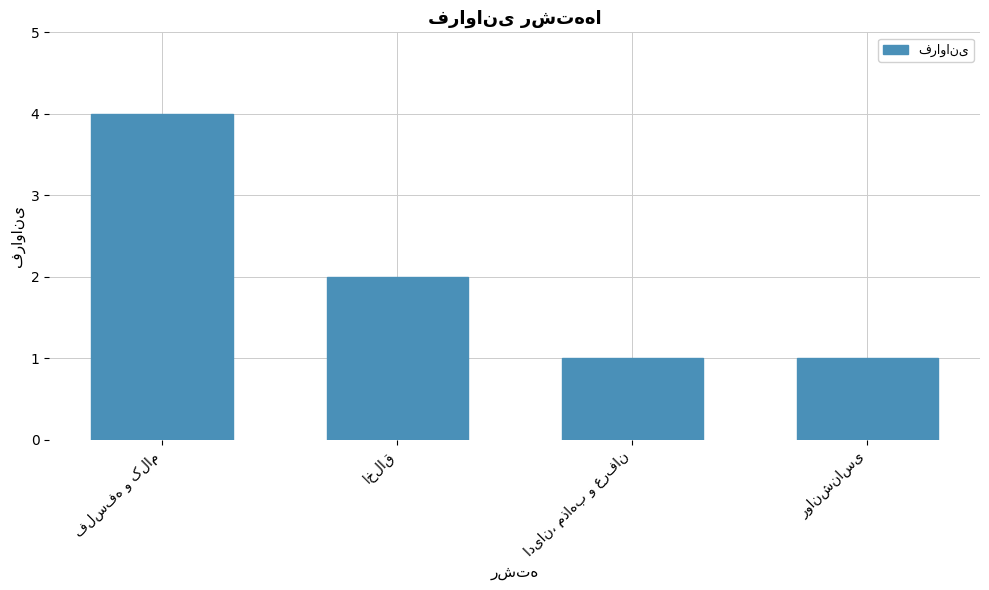

What is the greatest value displayed?

4